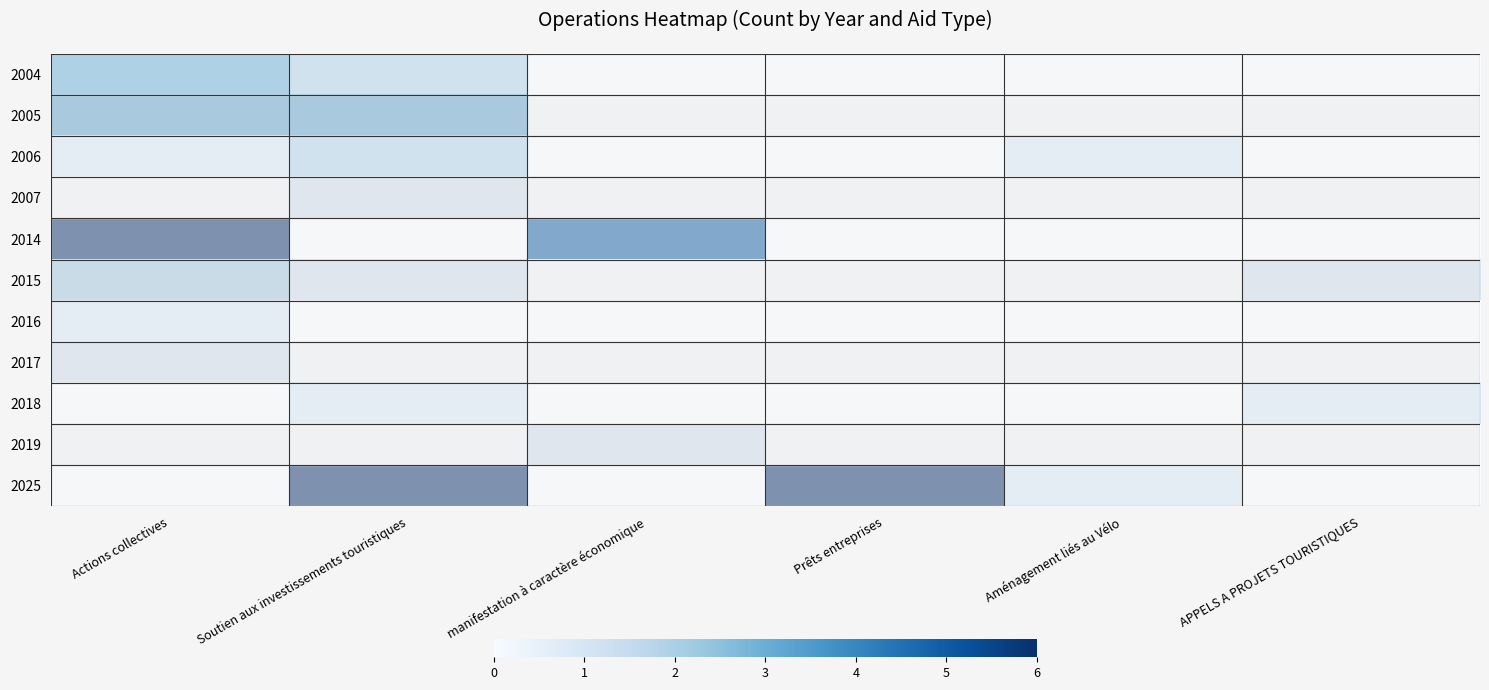

How many distinct data groups are displayed?

11